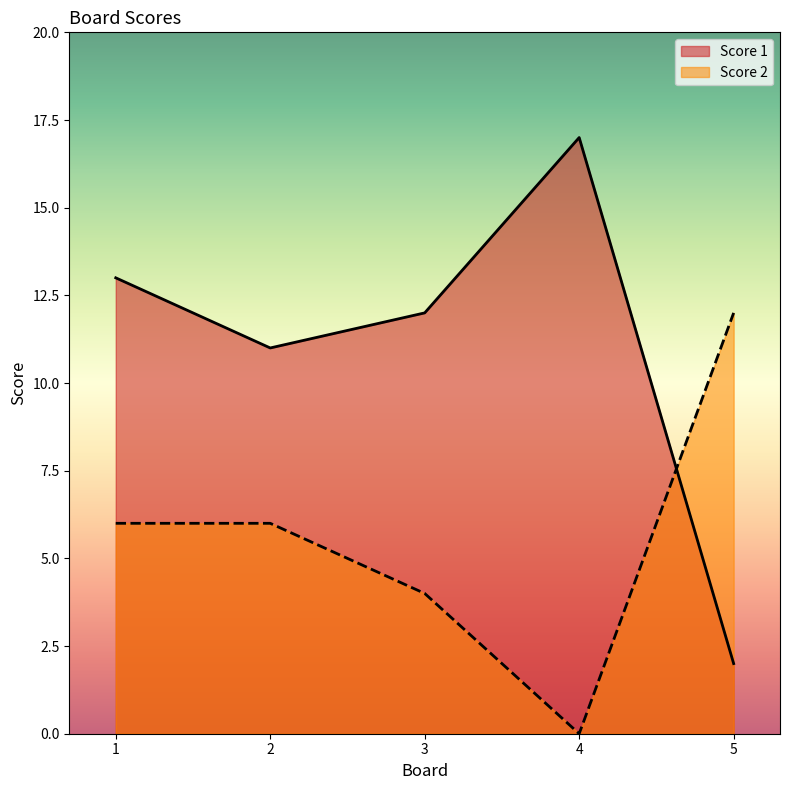

What is the sum of all Score 1 values?

55